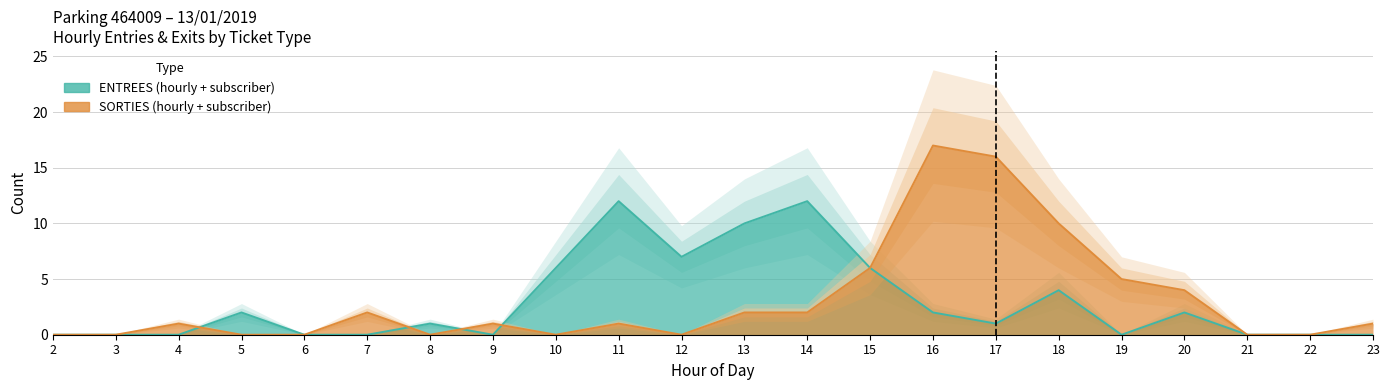

What is the value of the ENTREES_NB_ABONNE point at the 4th from the left?

2